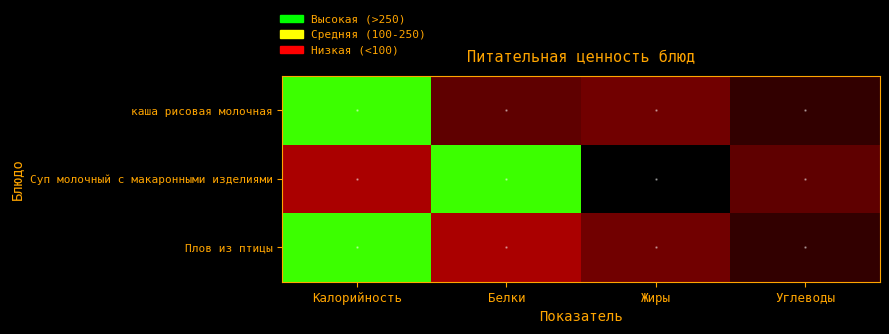

Is it true that Суп молочный с макаронными изделиями equals 289.0 at Белки?

True